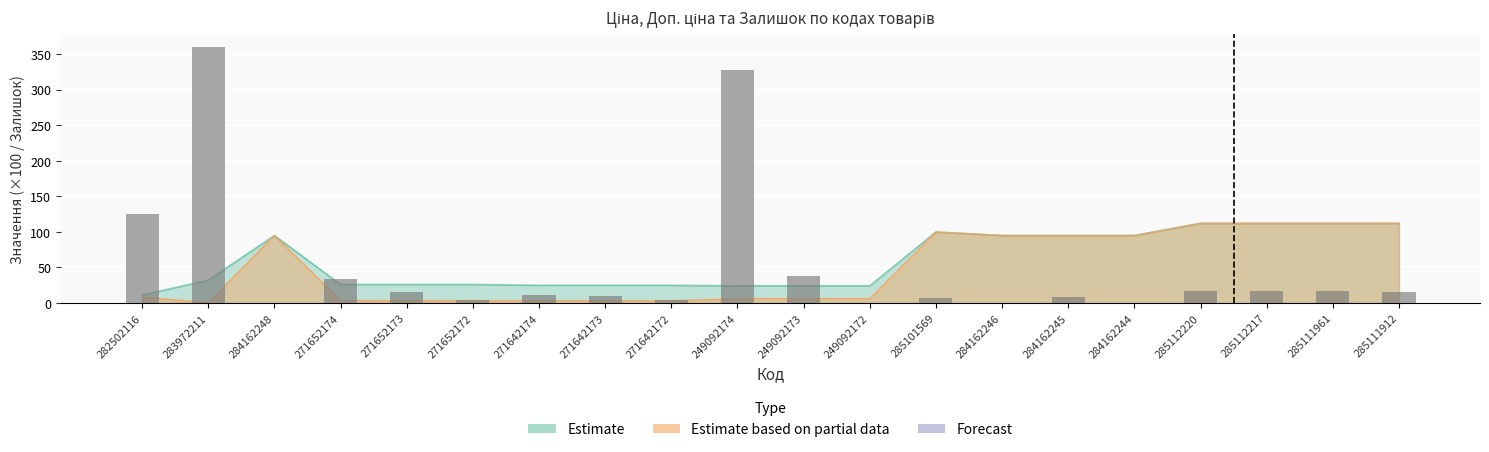

What position from the right is 249092174?

11